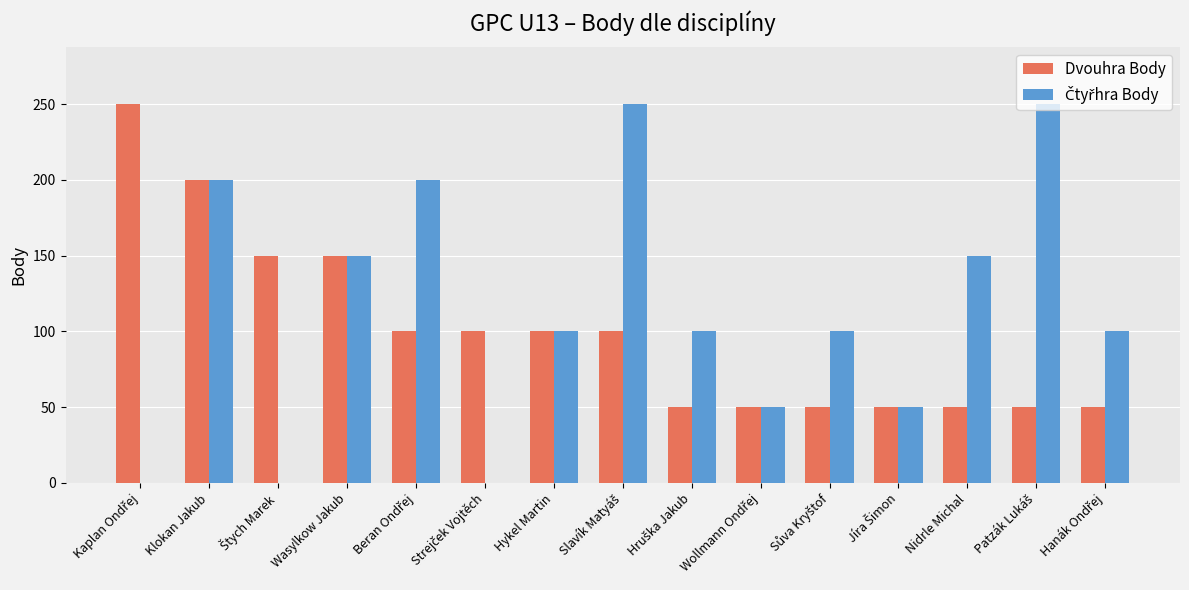

What is the maximum value shown in the chart?

250